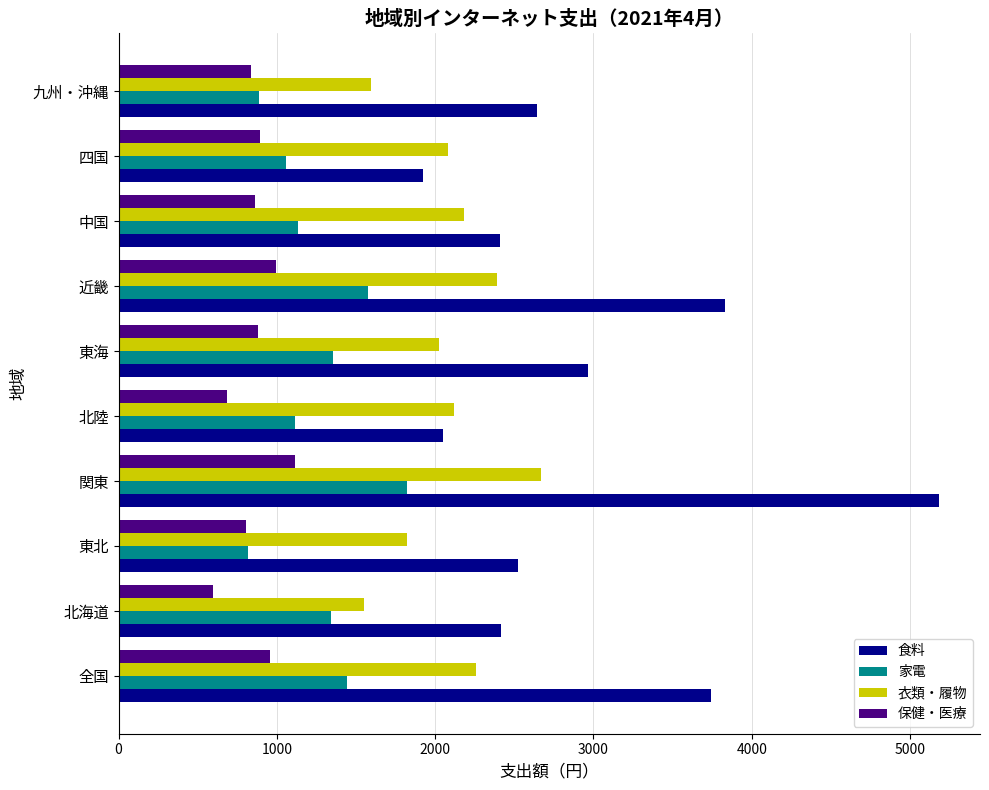

What is the maximum value shown in the chart?

5183